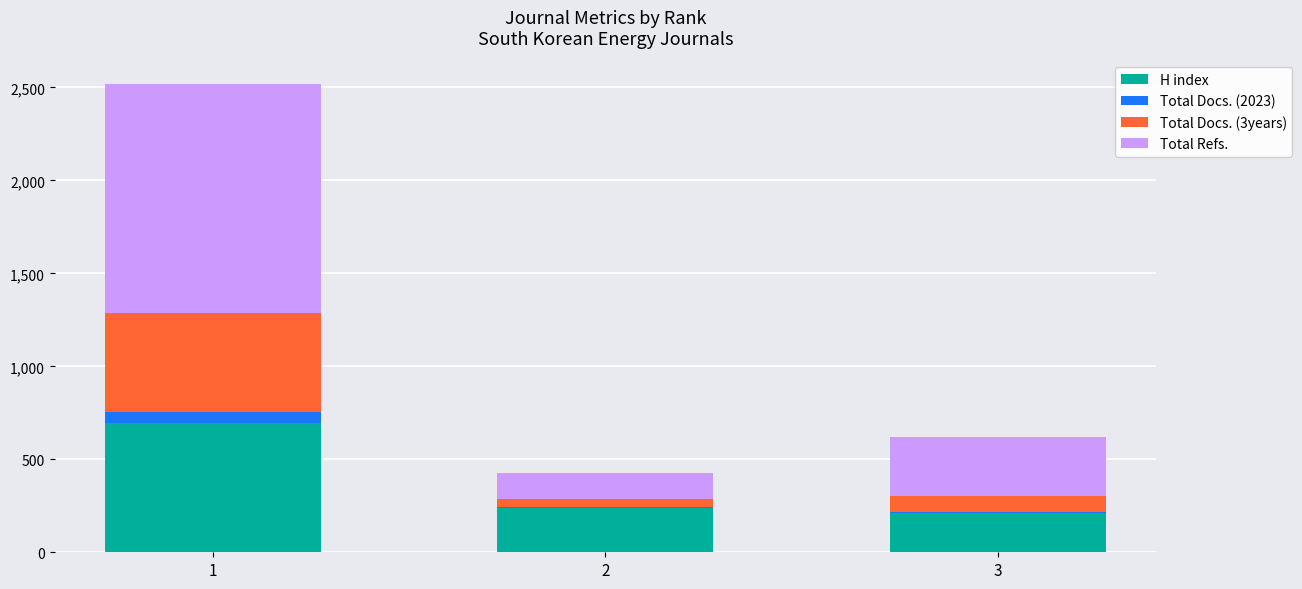

Reading left to right, transcribe the values for H index.

1=693	2=238	3=210